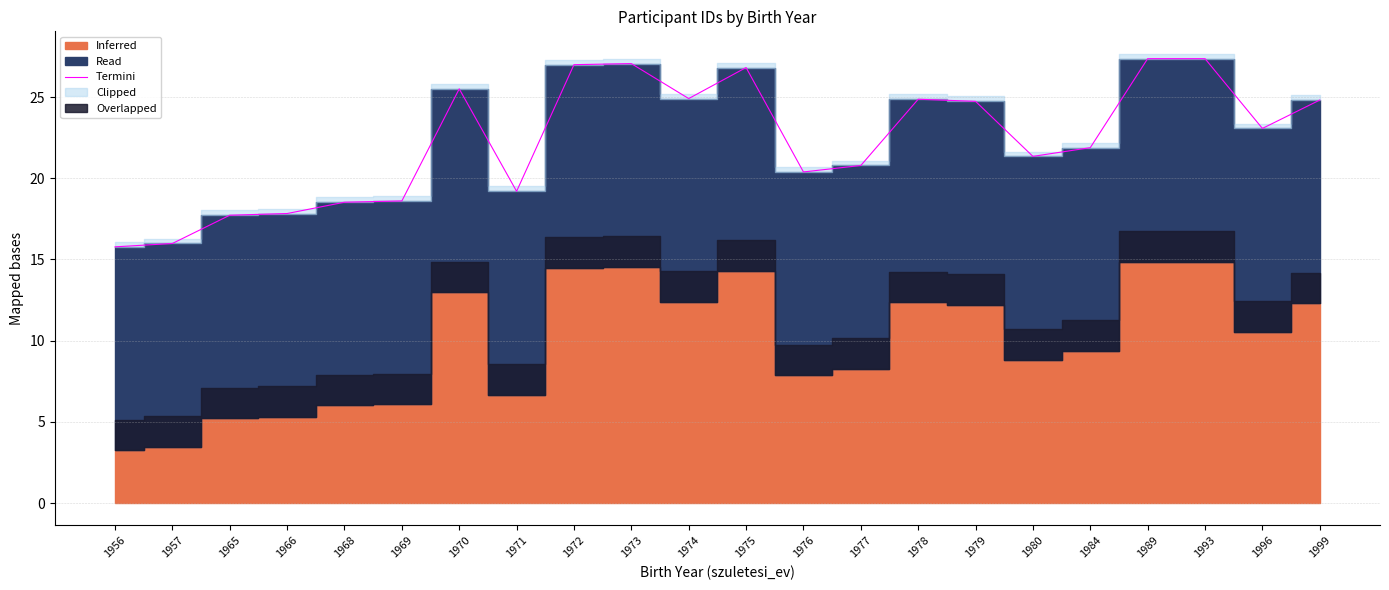

True or false: the data shows 19.2 at 1971.

True